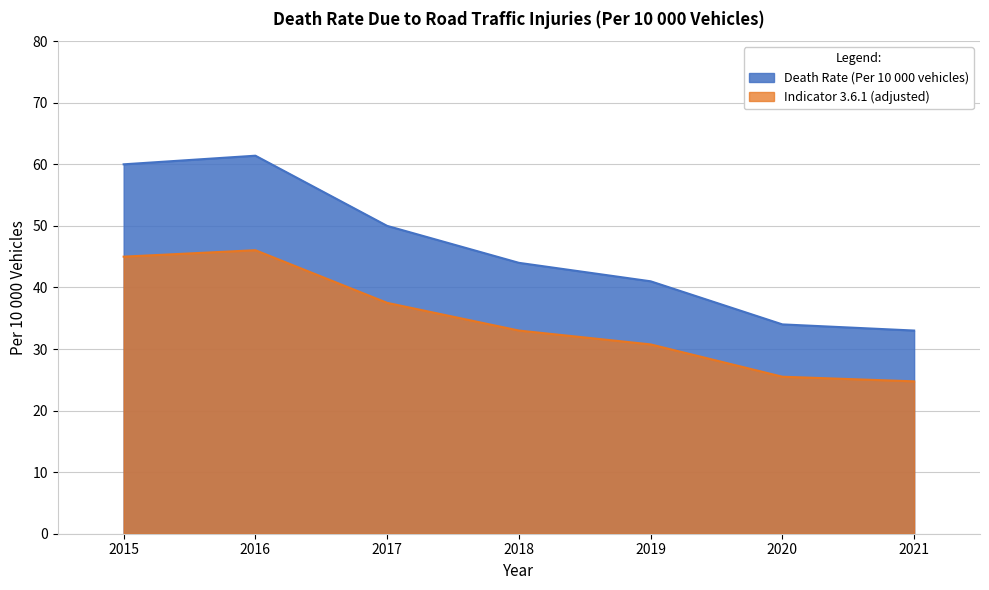

Rank the categories by value from highest to lowest.

2016, 2015, 2017, 2018, 2019, 2020, 2021